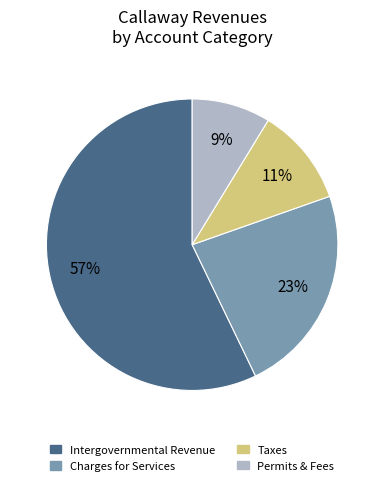

Does any single category account for the majority?

Yes